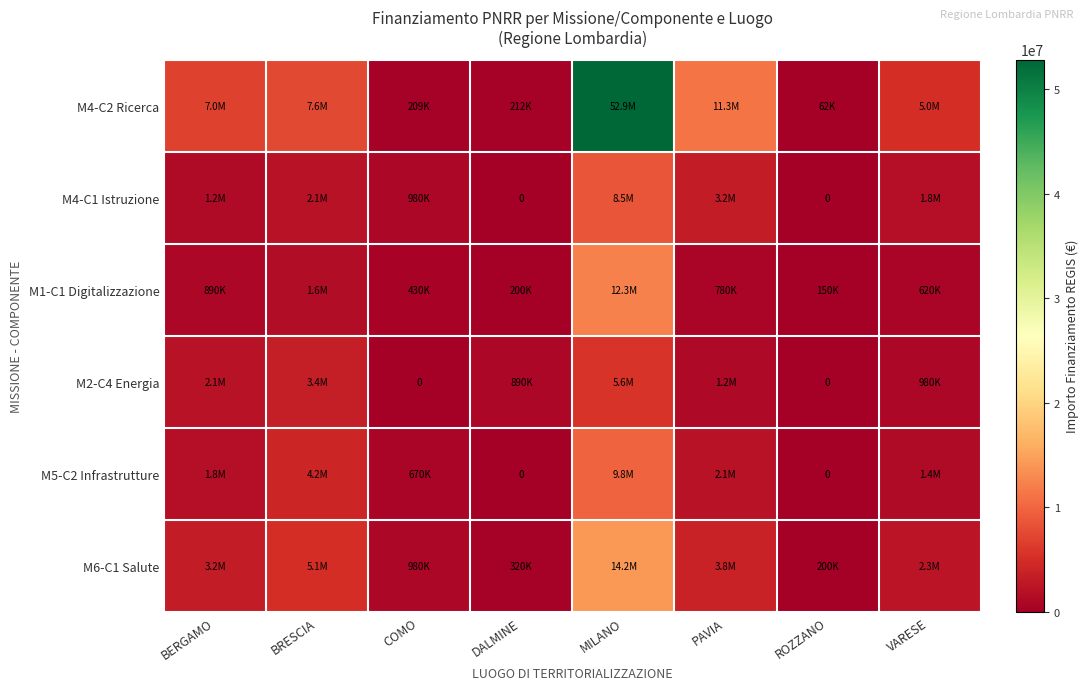

Is it true that M4-C2 Ricerca equals 52852082.6 at MILANO?

True